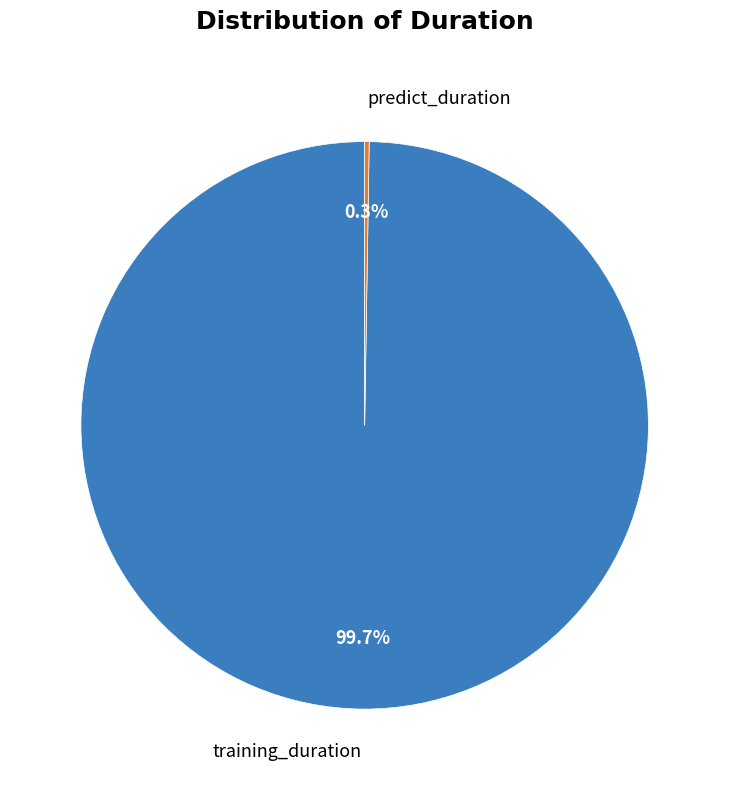

Is there a majority slice in this chart?

Yes